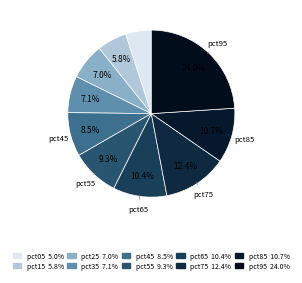

Count the number of slices in the pie.

10